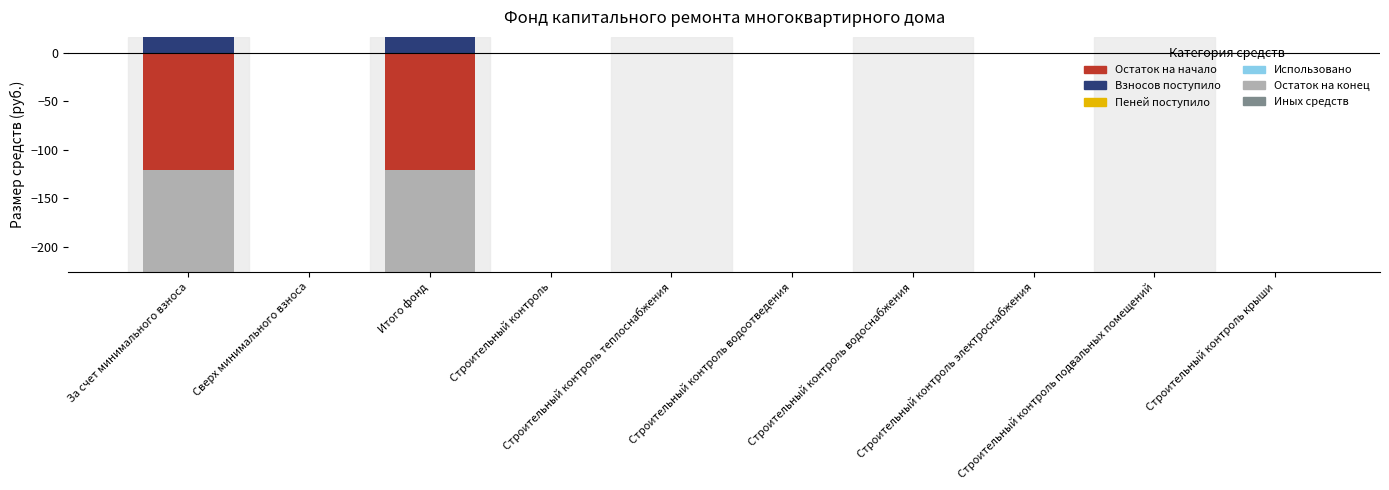

Is the value of Остаток на конец at Строительный контроль подвальных помещений greater than the value of Использовано at Сверх минимального взноса?

No